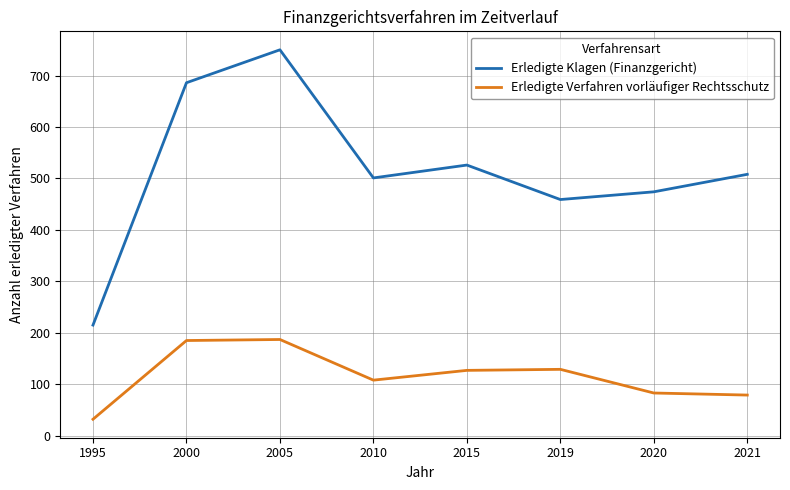

True or false: Erledigte Klagen (Finanzgericht) and Erledigte Verfahren vorläufiger Rechtsschutz intersect in this chart.

False